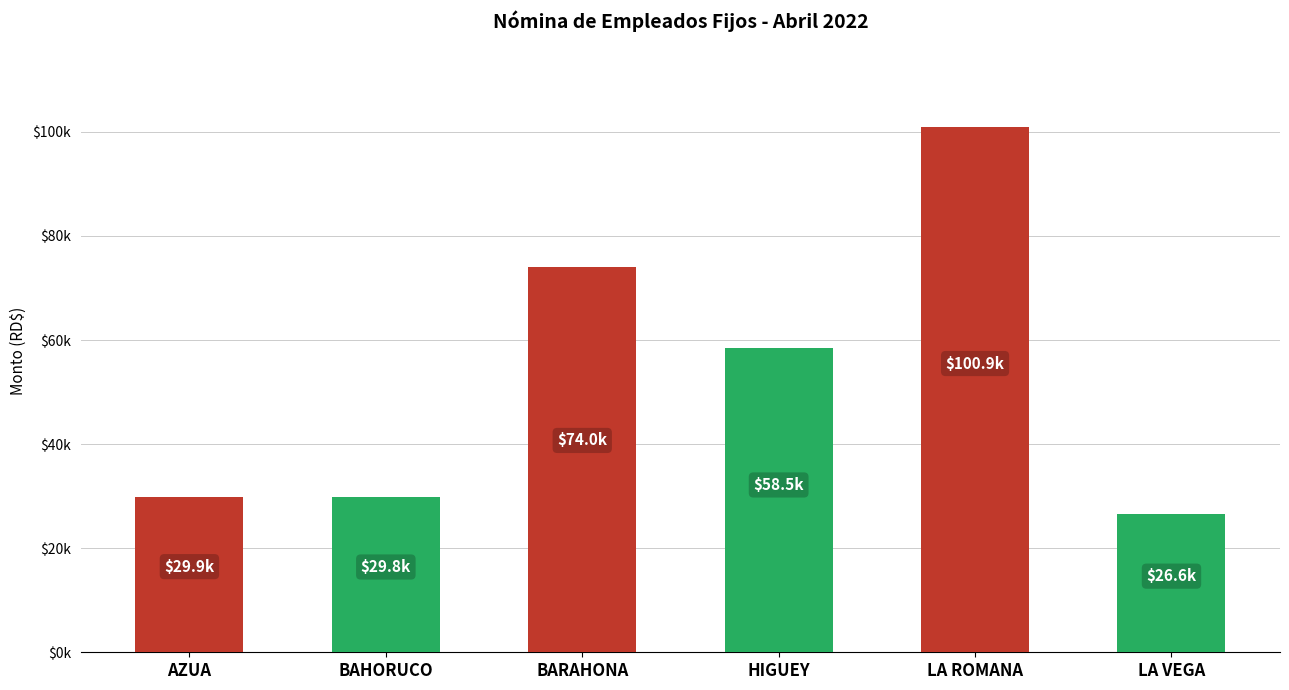

Are the bars horizontal?

No